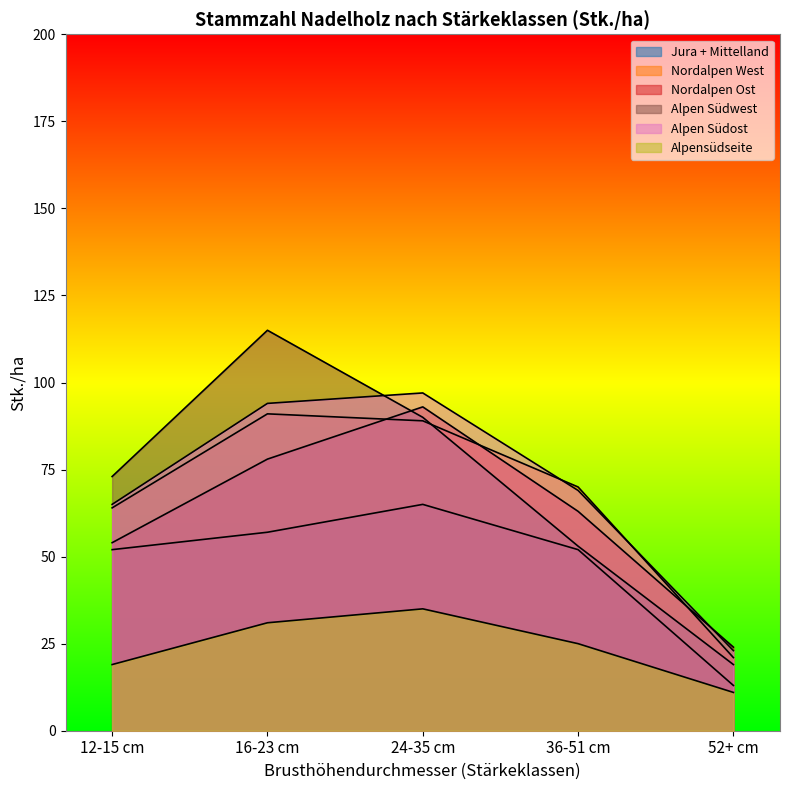

Which category has the highest value in the Nordalpen Ost series?

24-35 cm